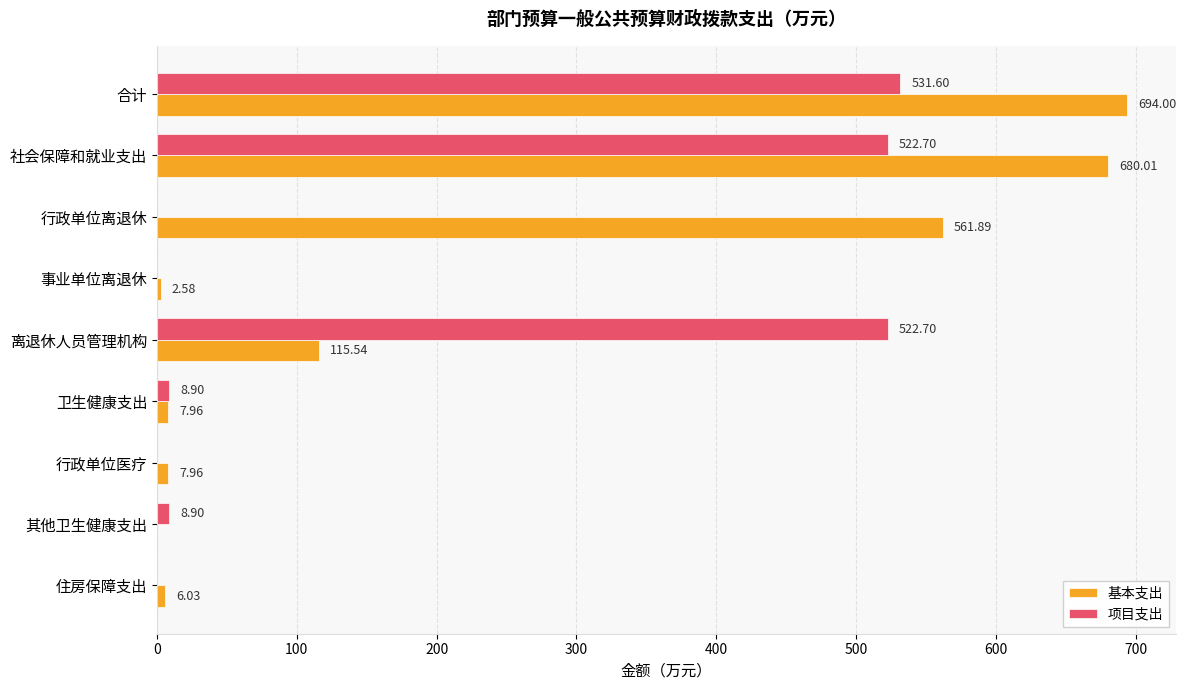

What is the sum of the 项目支出 values at 事业单位离退休 and 其他卫生健康支出?

8.9